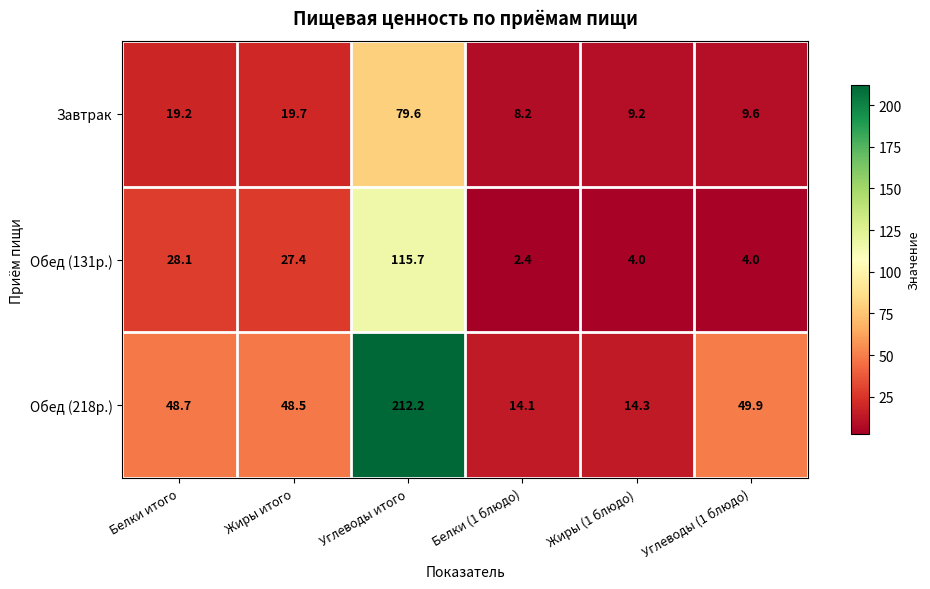

What is the spread (max minus min) of values at Жиры итого?

28.8